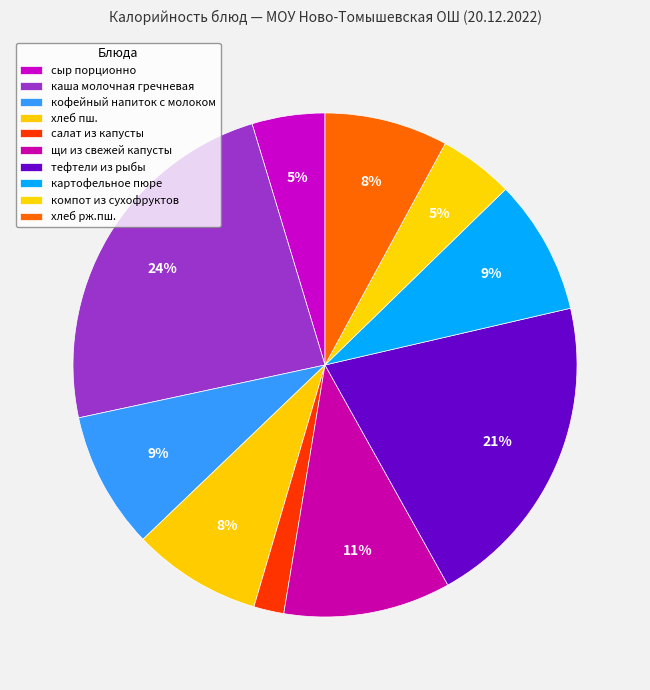

To the nearest percent, what is the combined percentage of хлеб пш. and каша молочная гречневая?

32%